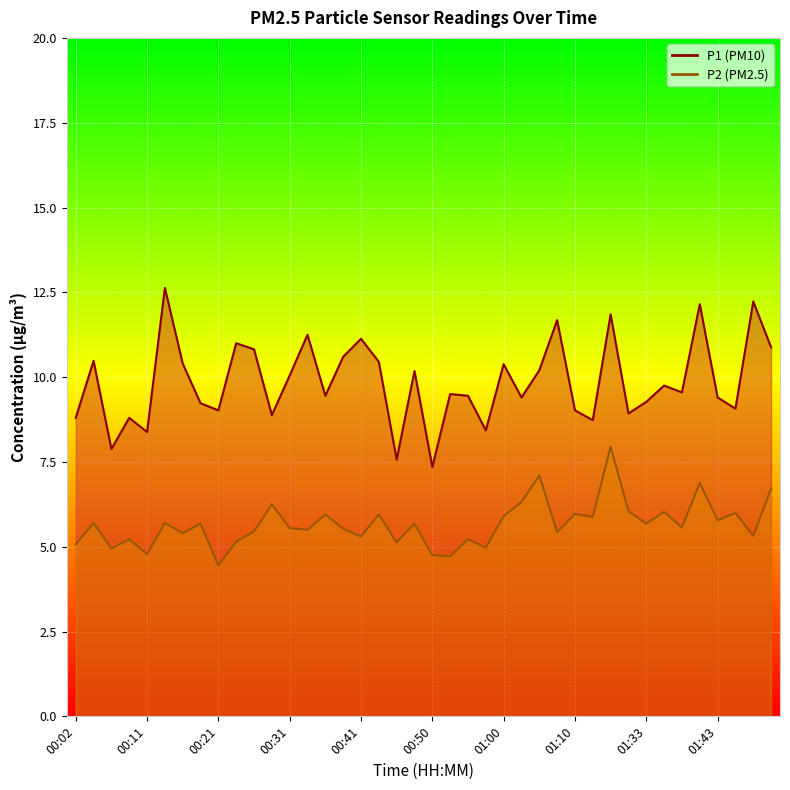

What is the maximum value for P1?

12.6